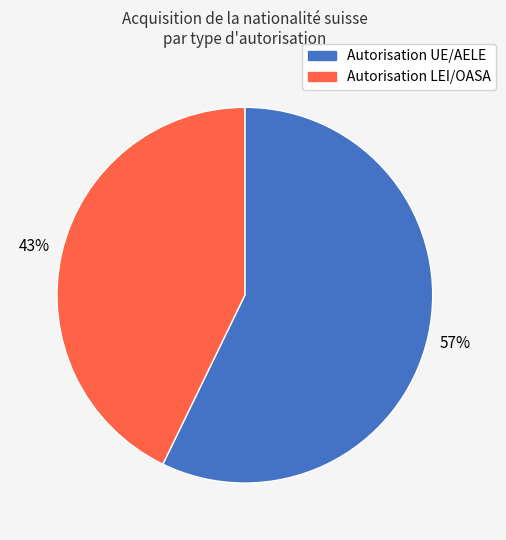

Is Autorisation LEI/OASA the majority of the pie?

No